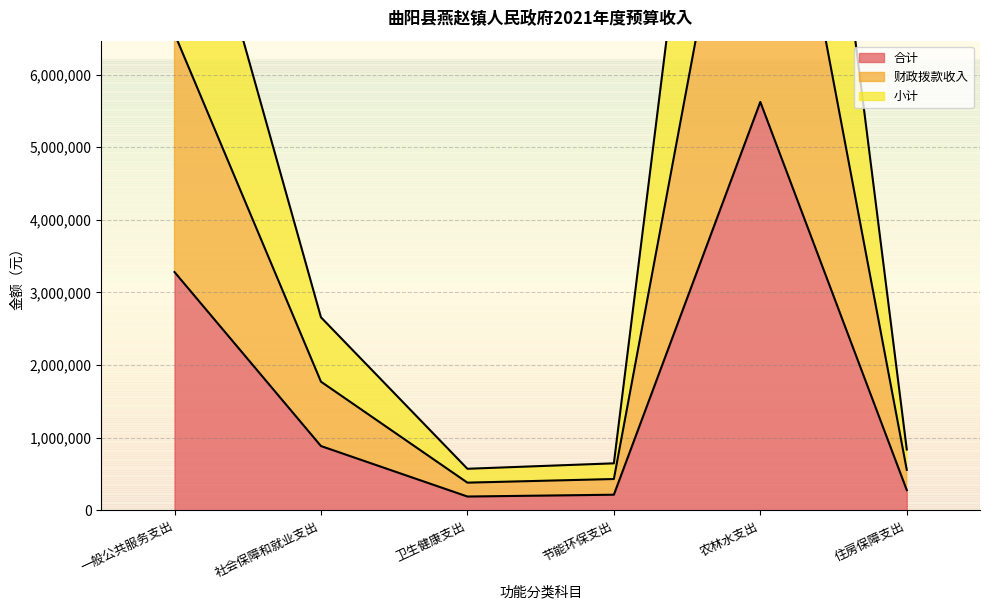

What is the smallest value displayed?

191000